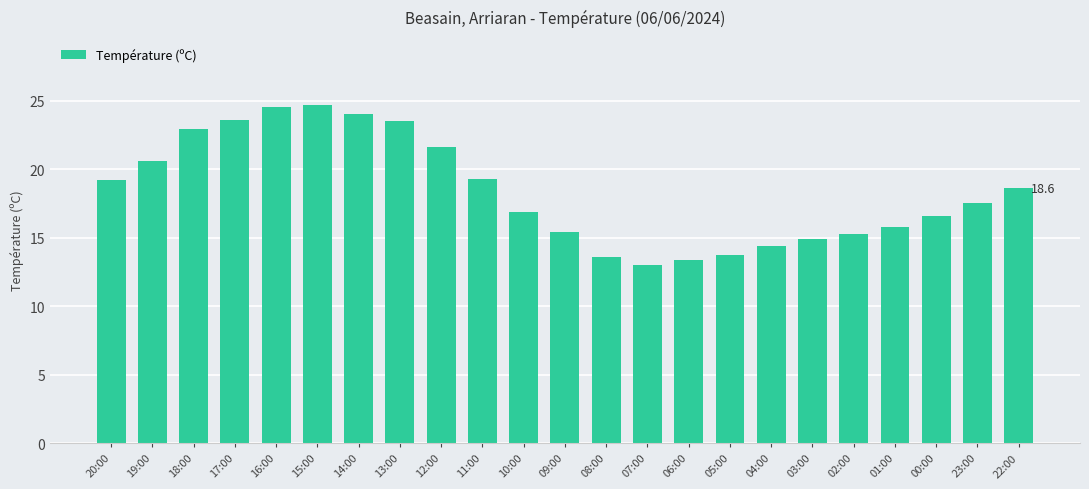

What is the difference between the maximum and second lowest values?

11.3